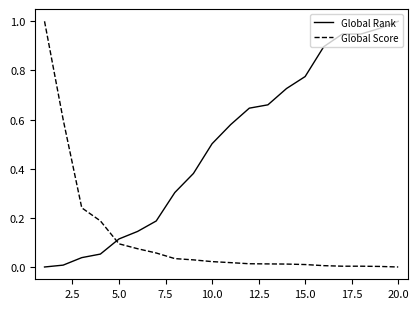

Rank the series by their average value, from highest to lowest.

Global Rank, Global Score